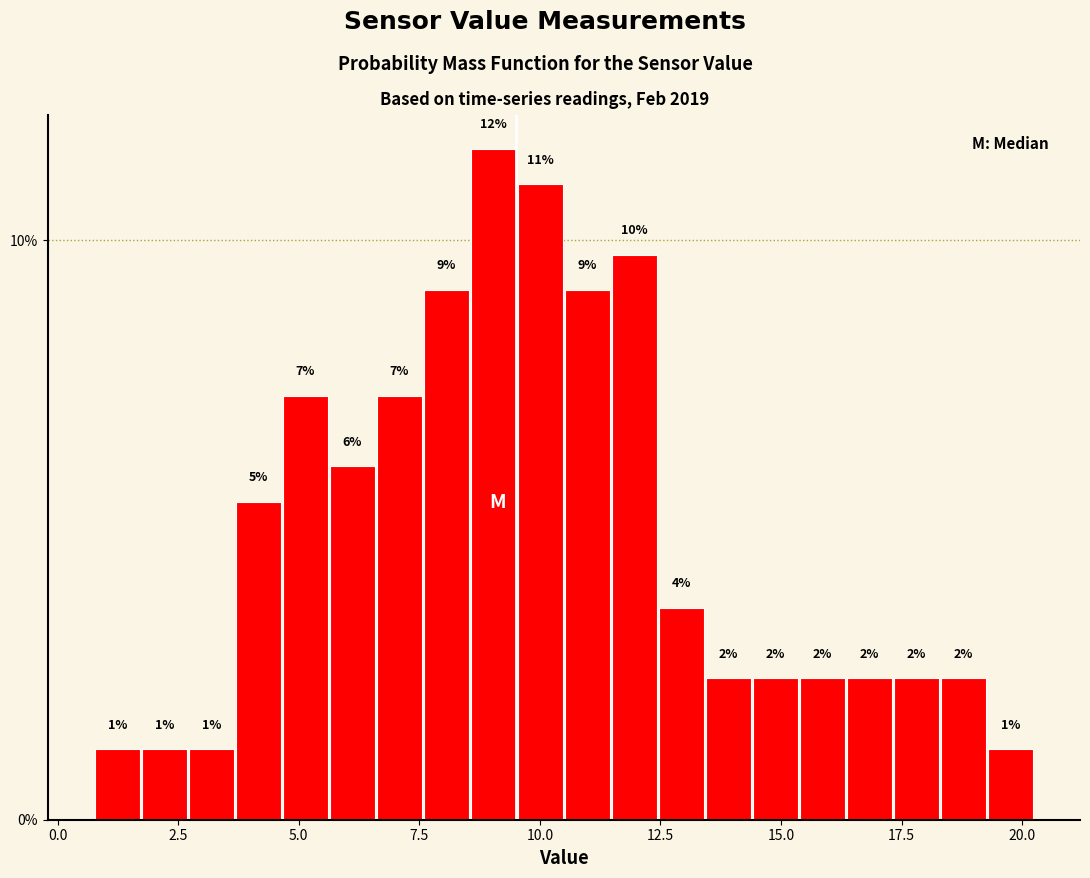

Around what value on the x-axis is the tallest bar? Give the approximate position of its centre, as read against the axis.

9.0